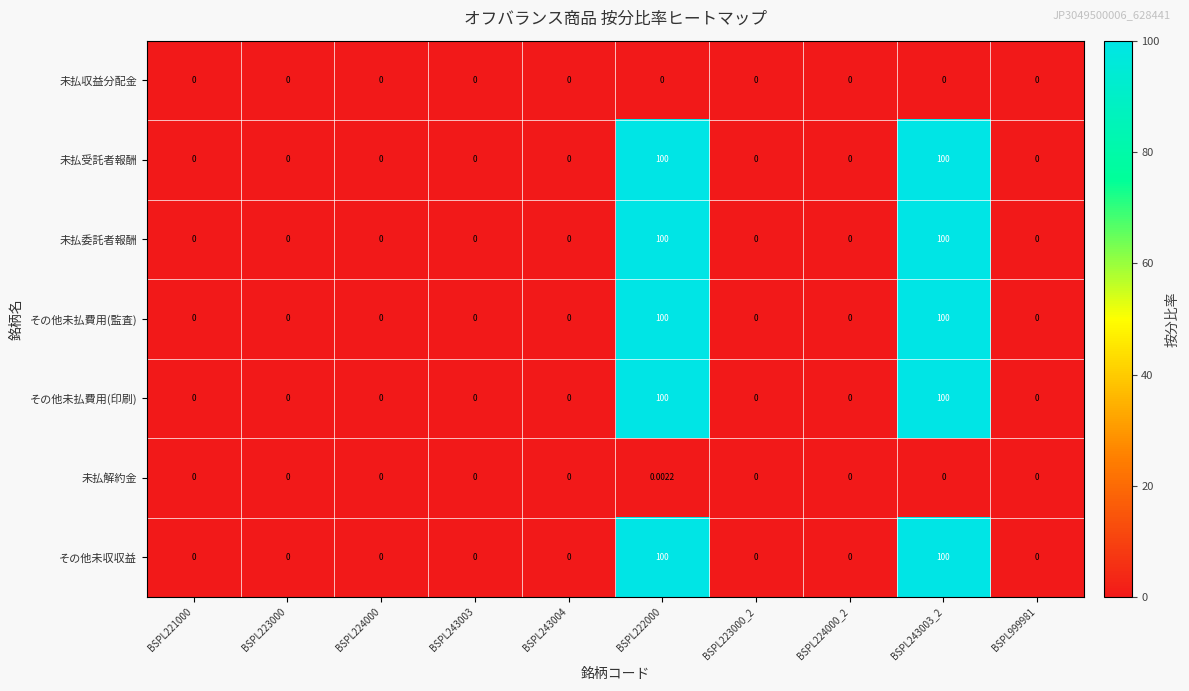

Is the value of 未払委託者報酬 at BSPL224000 greater than the value of 未払解約金 at BSPL222000?

No